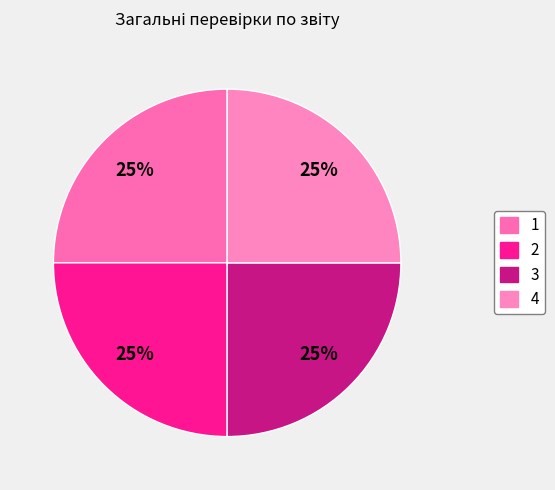

Count the number of slices in the pie.

4